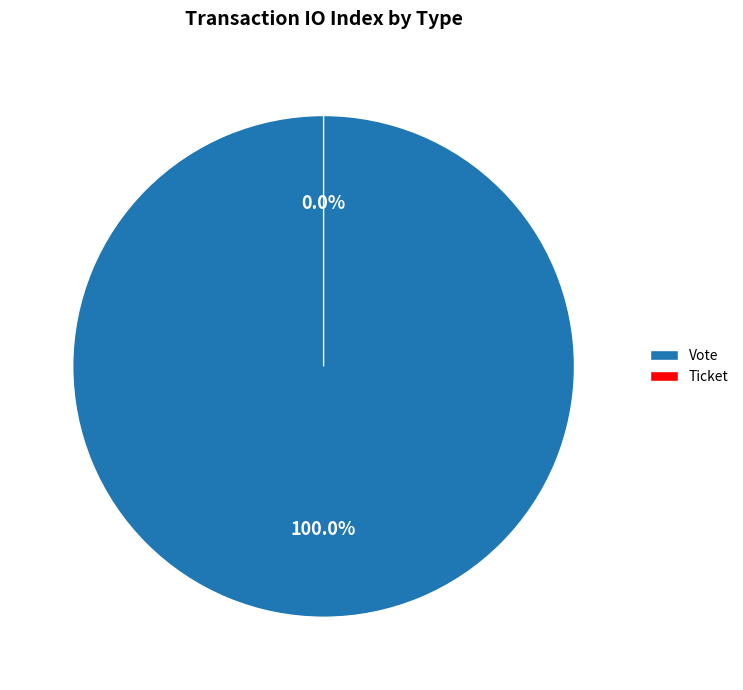

To the nearest percent, what portion does Vote represent?

100%